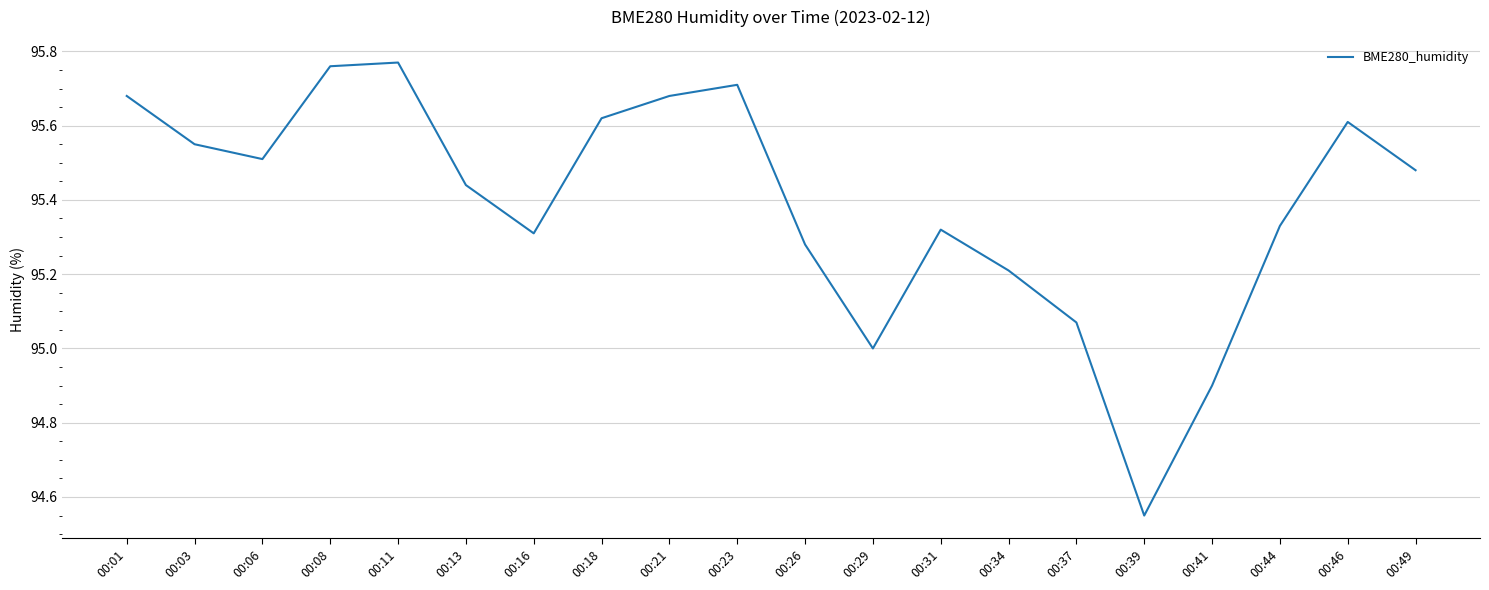

Is it true that the value at 00:37 is 59.6?

False